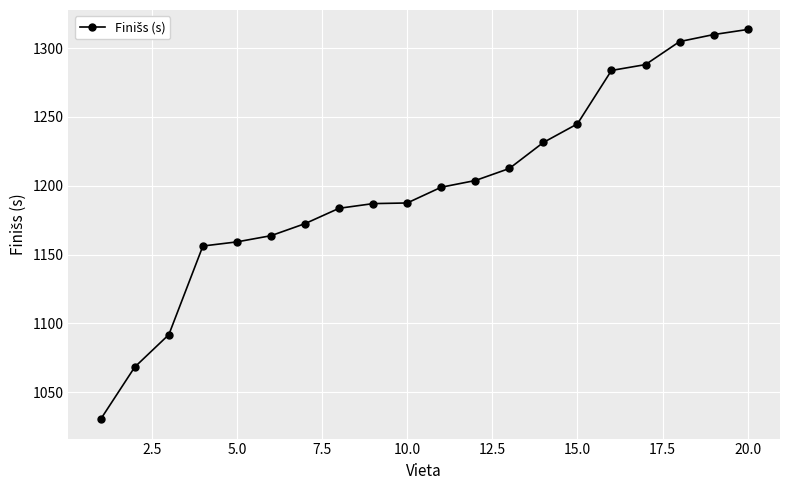

What is the value of the 20th point from the left?

1313.5